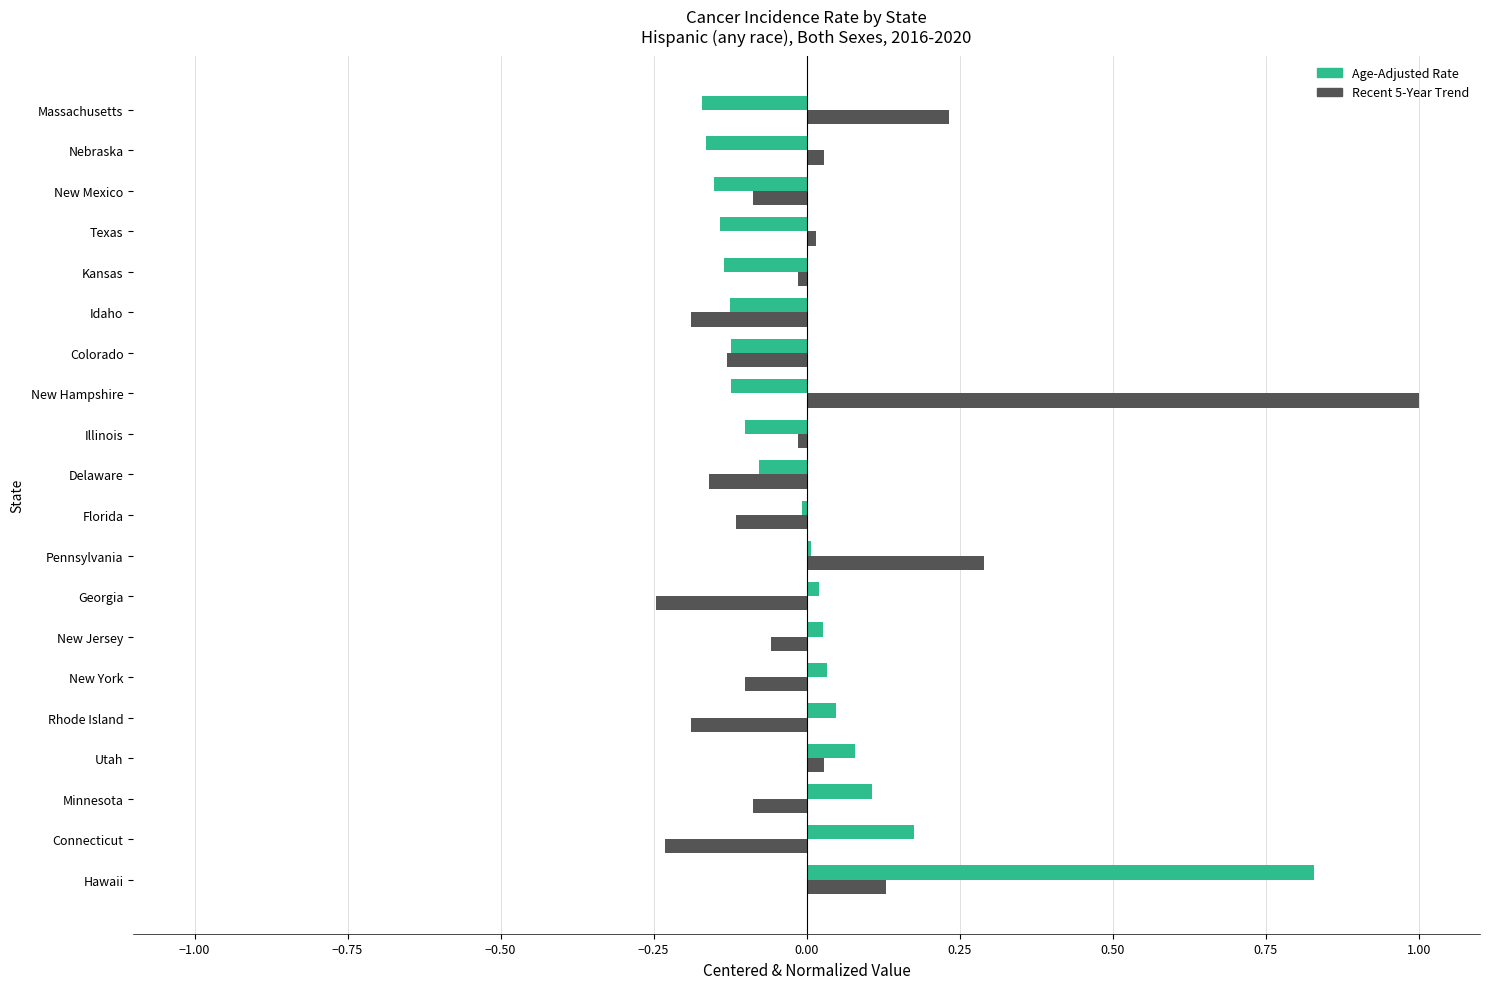

Which series has the widest spread of values?

Recent 5-Year Trend